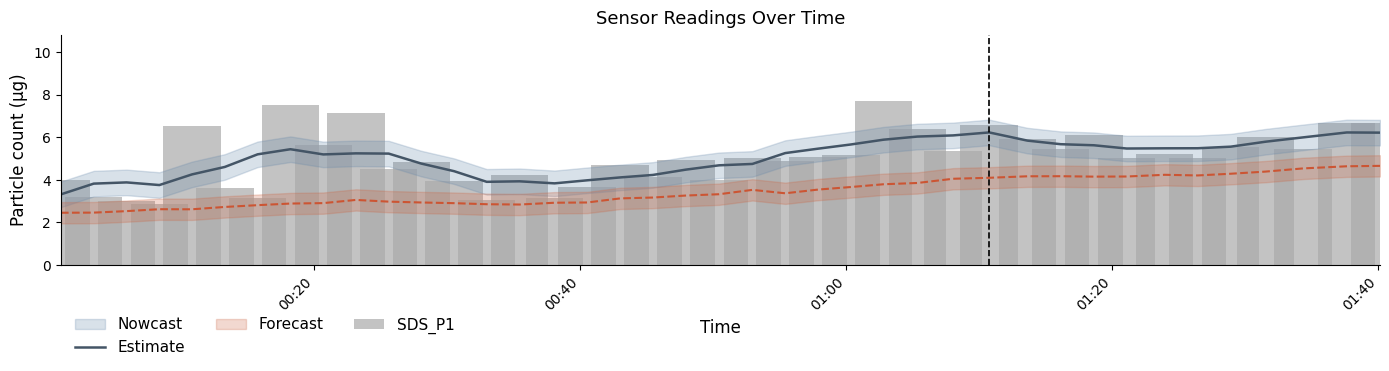

Which series has the largest total across all categories?

Estimate